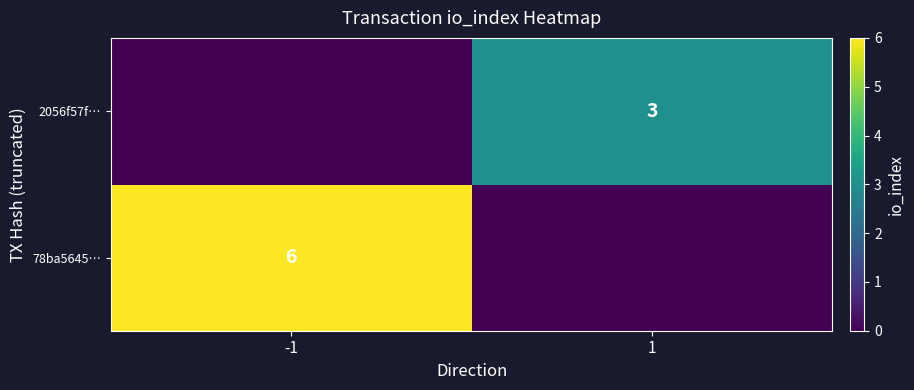

True or false: 78ba5645… has a value of 3 at -1.

False